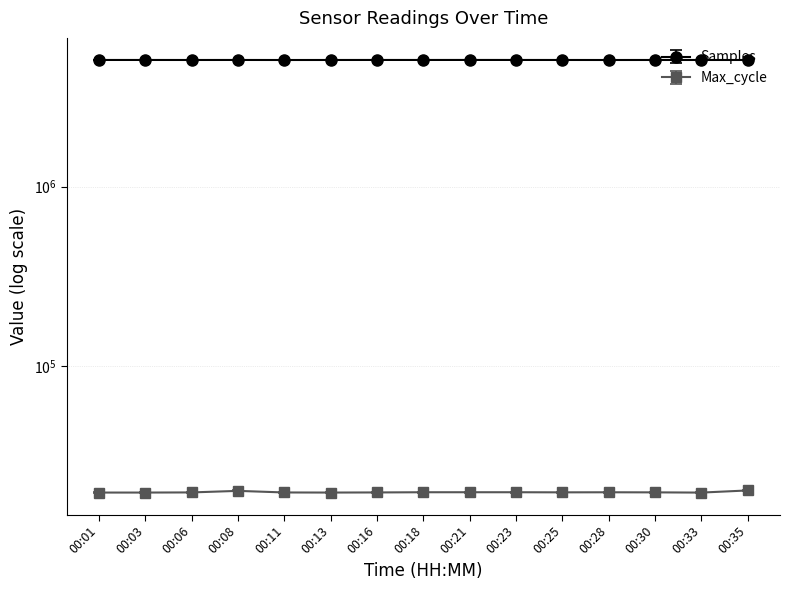

Is the value of Max_cycle at 00:21 greater than the value of Samples at 00:23?

No